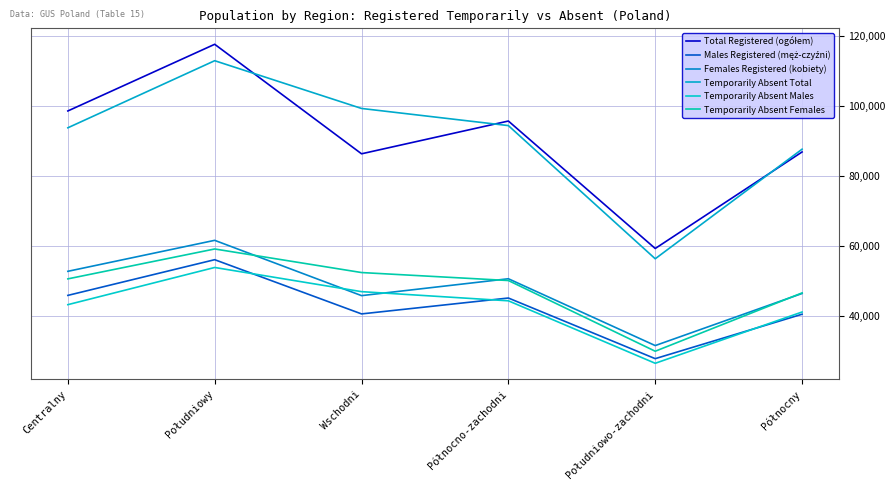

Which series ends up on top after the final intersection of Females Registered (kobiety) and Temporarily Absent Males?

Females Registered (kobiety)